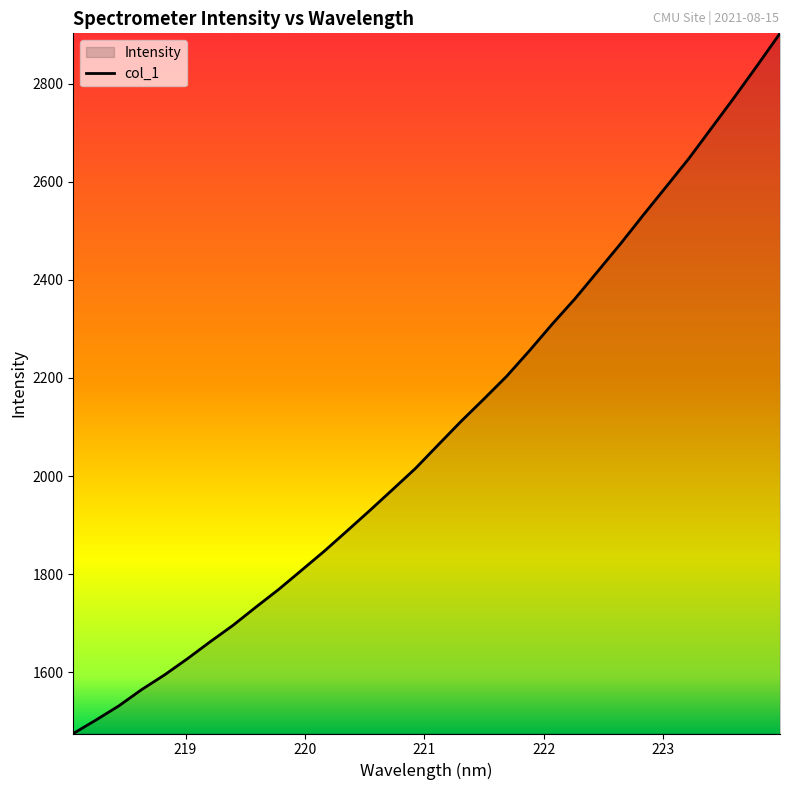

What is the difference between the maximum and minimum values?

1427.1